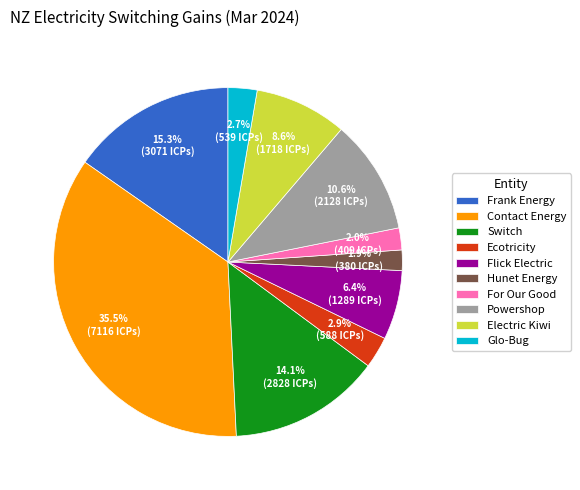

Does Powershop represent more than half of the total?

No